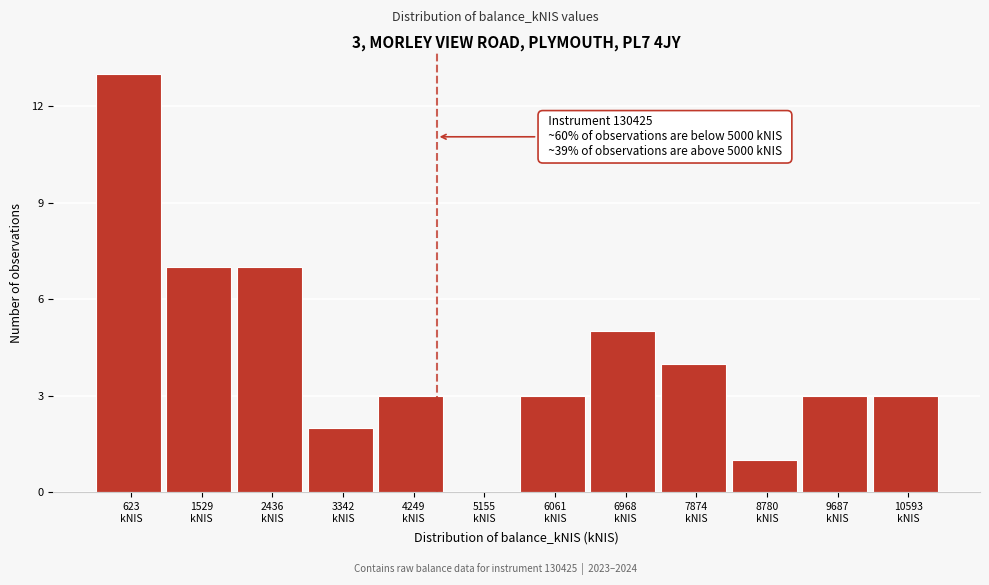

What is the maximum value shown in the chart?

13